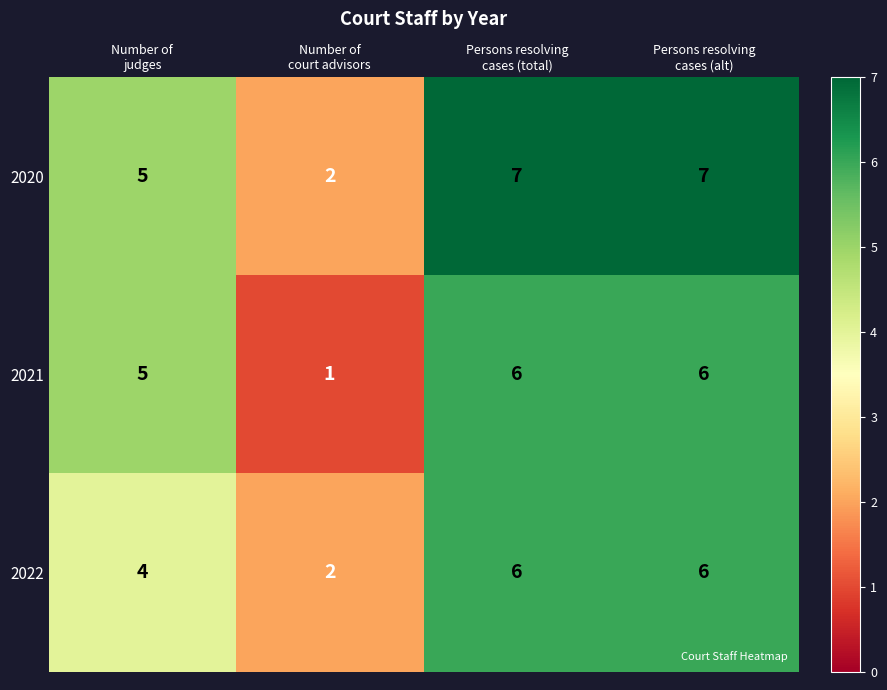

What is the average value of the 2020 series?

5